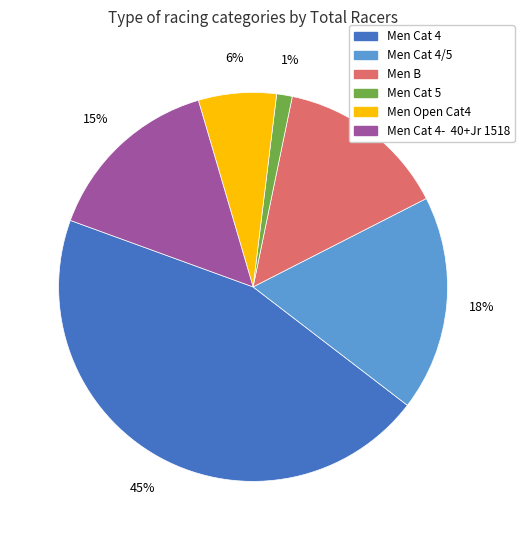

To the nearest percent, what percentage of the pie is Men Cat 4/5?

18%